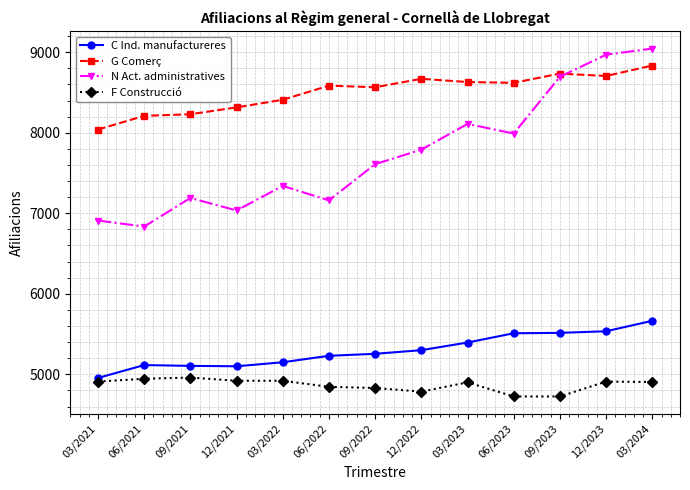

What is the label of the 10th point from the left?

06/2023